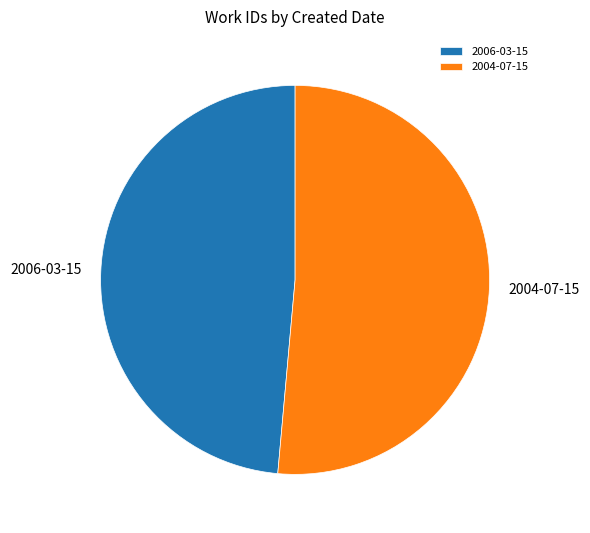

Does 2006-03-15 account for over 50% of the chart?

No